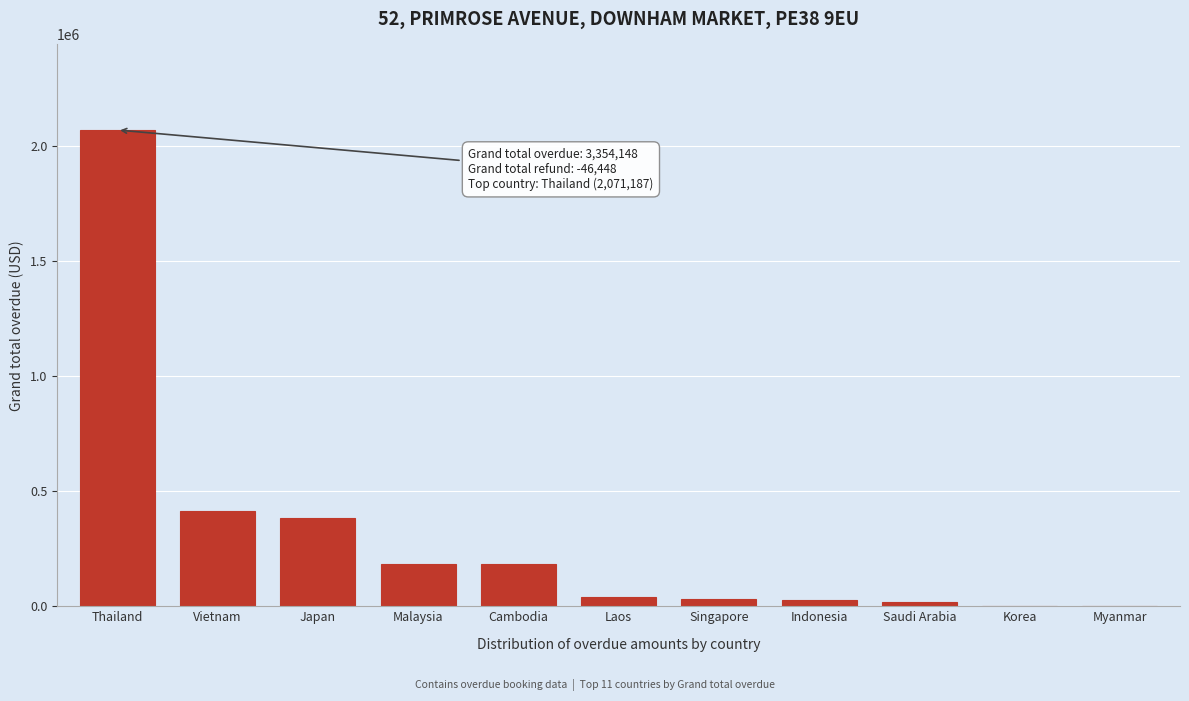

What value does the data have at Malaysia?

183546.4